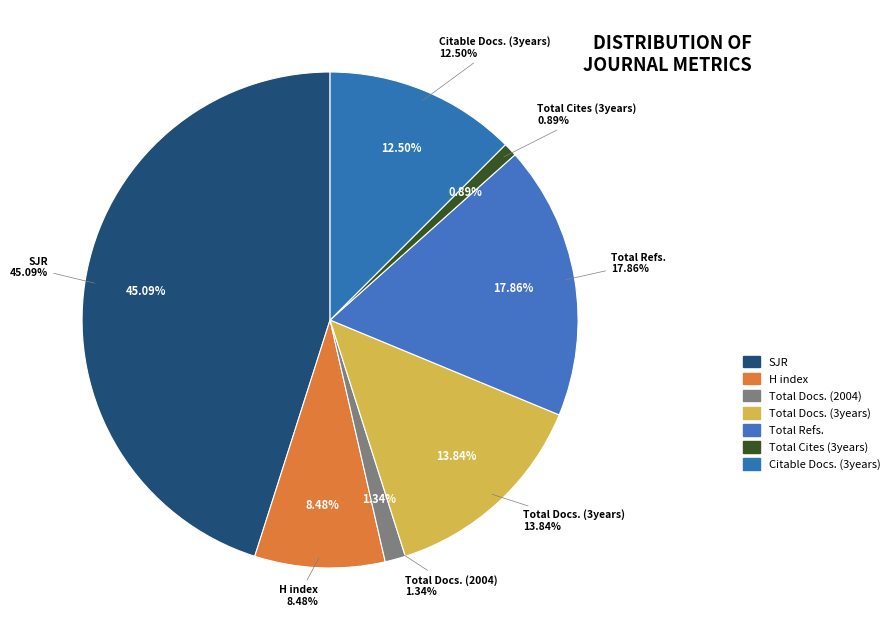

Is it true that Total Docs. (3years) is 4% of the pie?

False